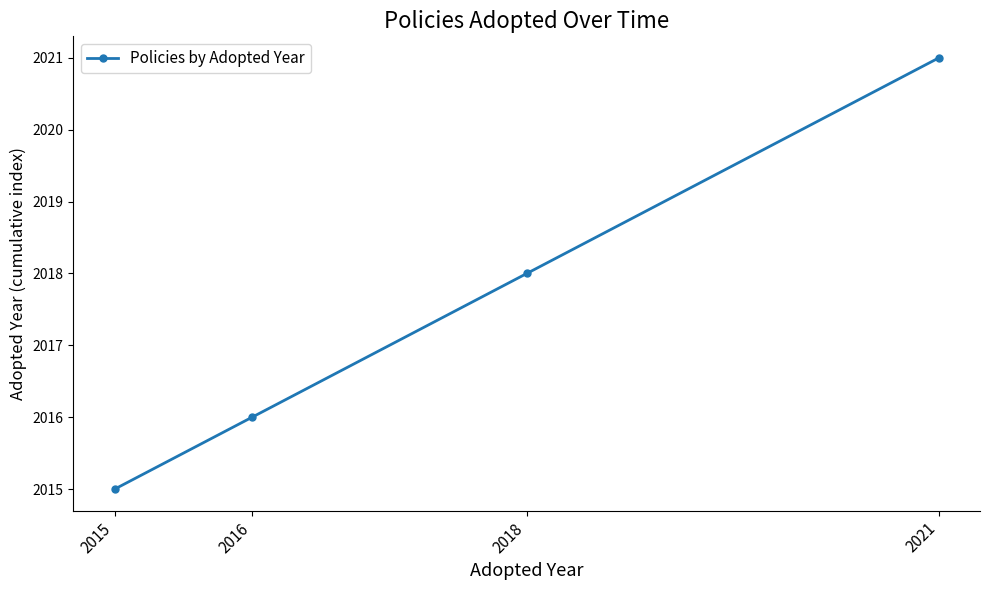

What is the difference between the second highest and minimum values?

3